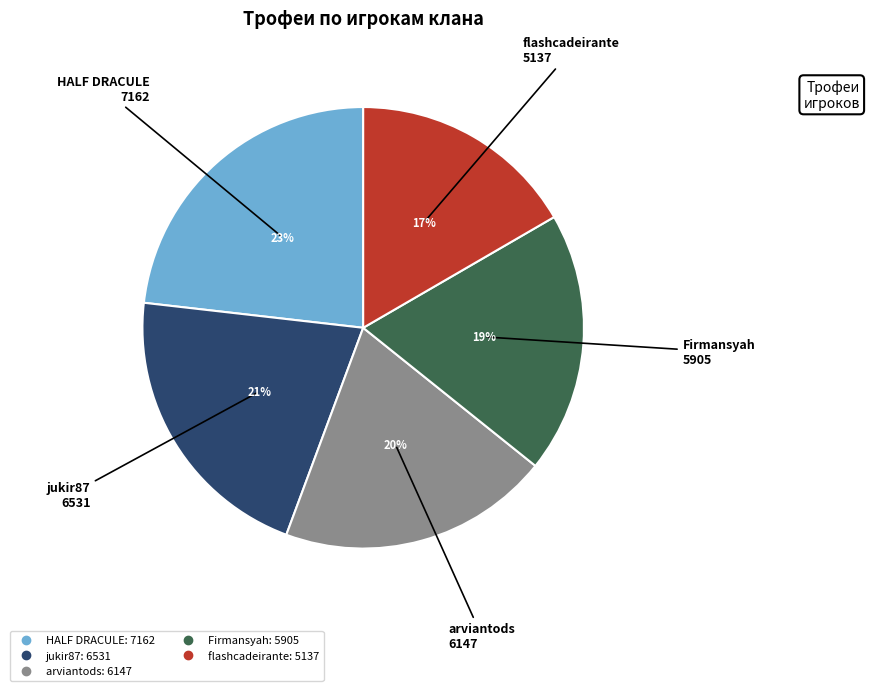

Which slice is the largest?

HALF DRACULE